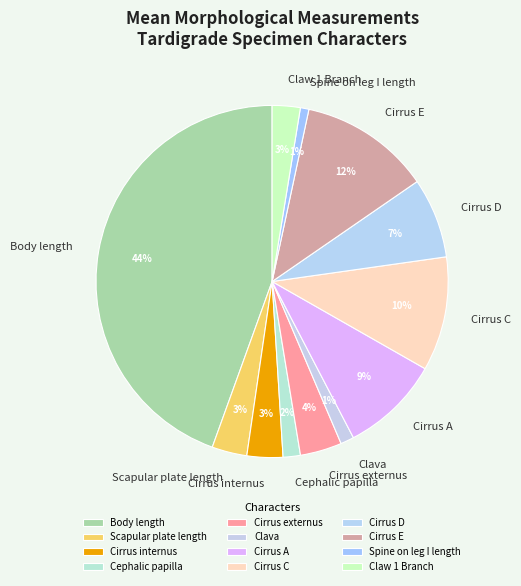

Between Cirrus externus and Cephalic papilla, which is larger?

Cirrus externus